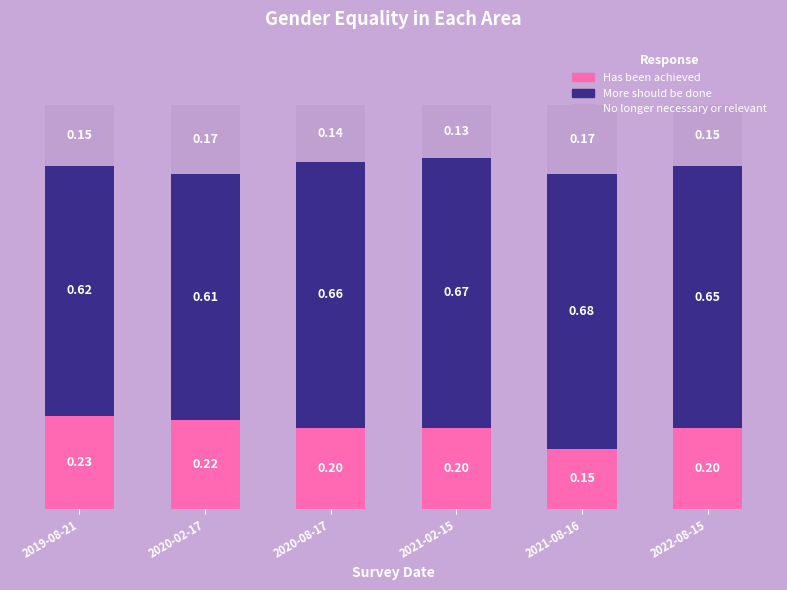

What is the sum of all Has been achieved values?

1.2